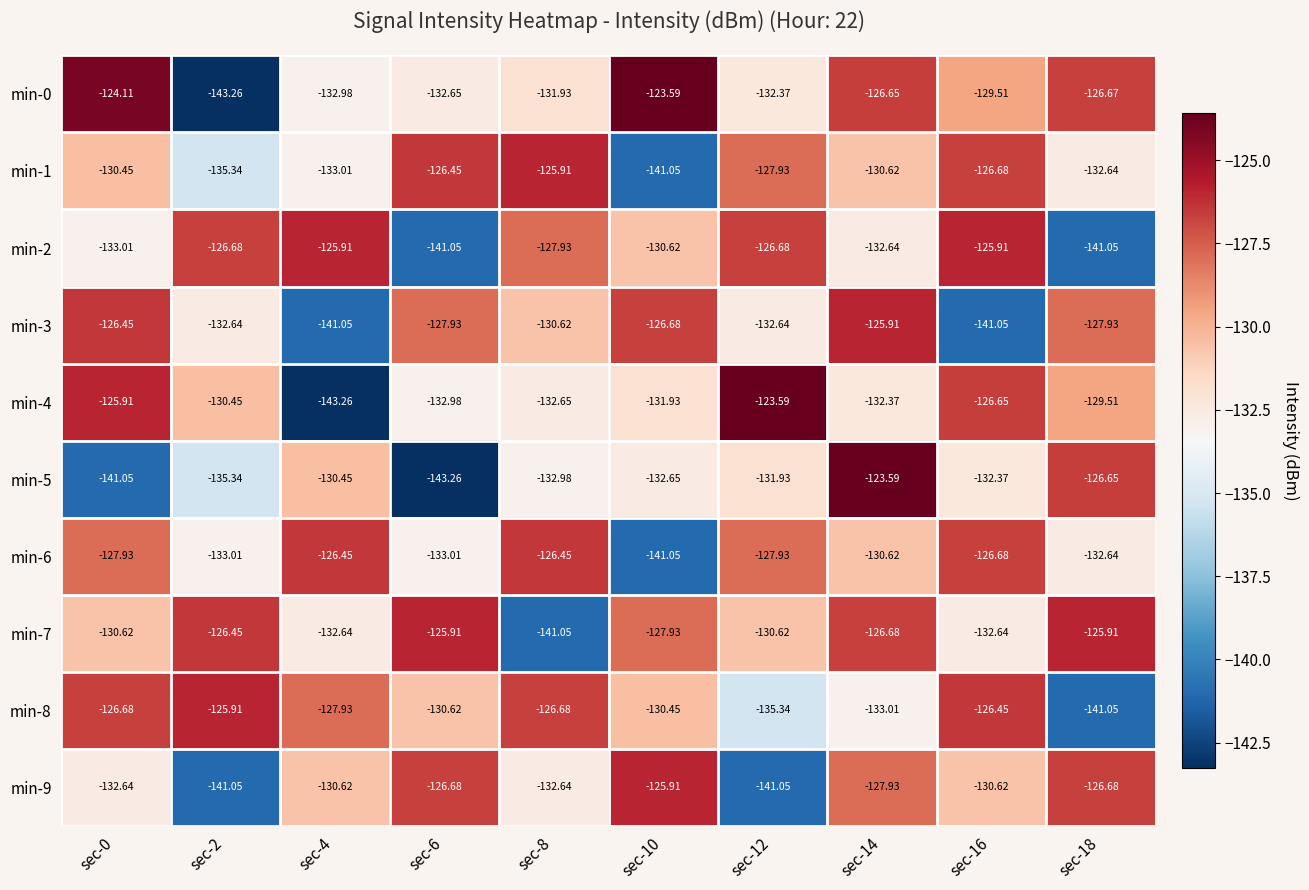

Which series has the largest total across all categories?

min-7